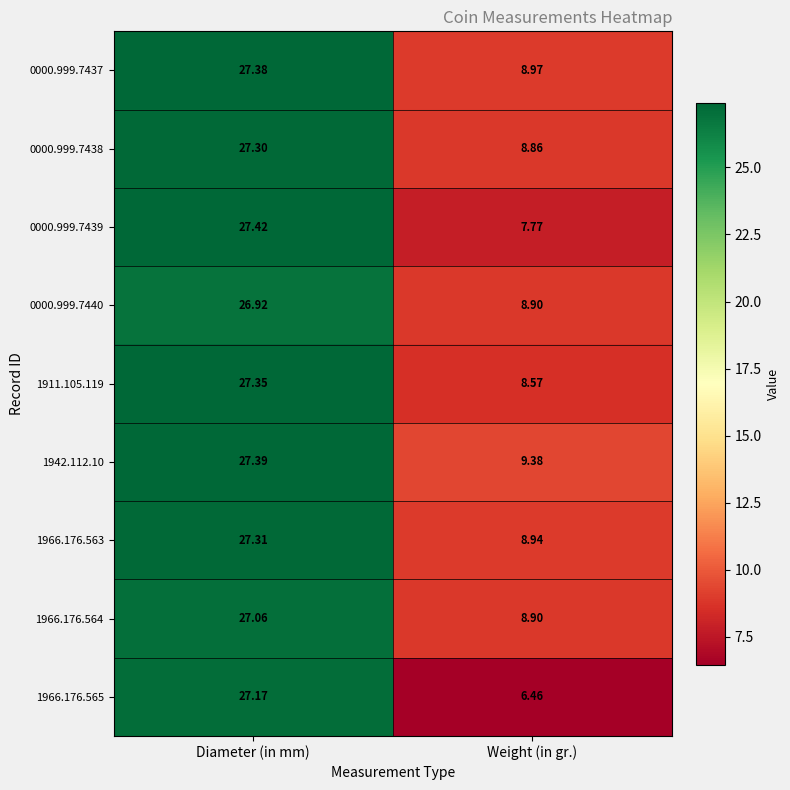

Which series has the widest spread of values?

1966.176.565